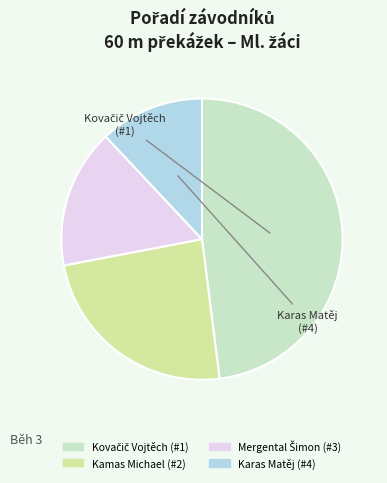

Which slice is the smallest?

Karas Matěj